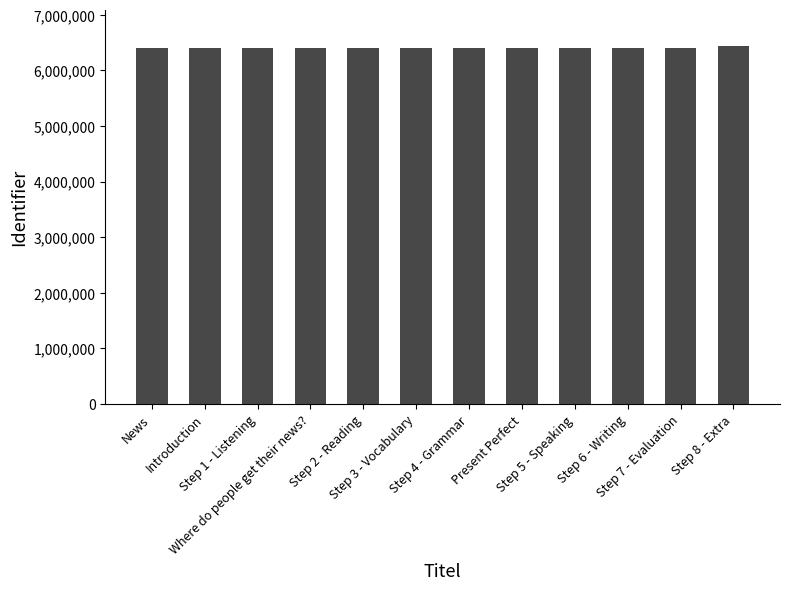

What is the average value?

6412016